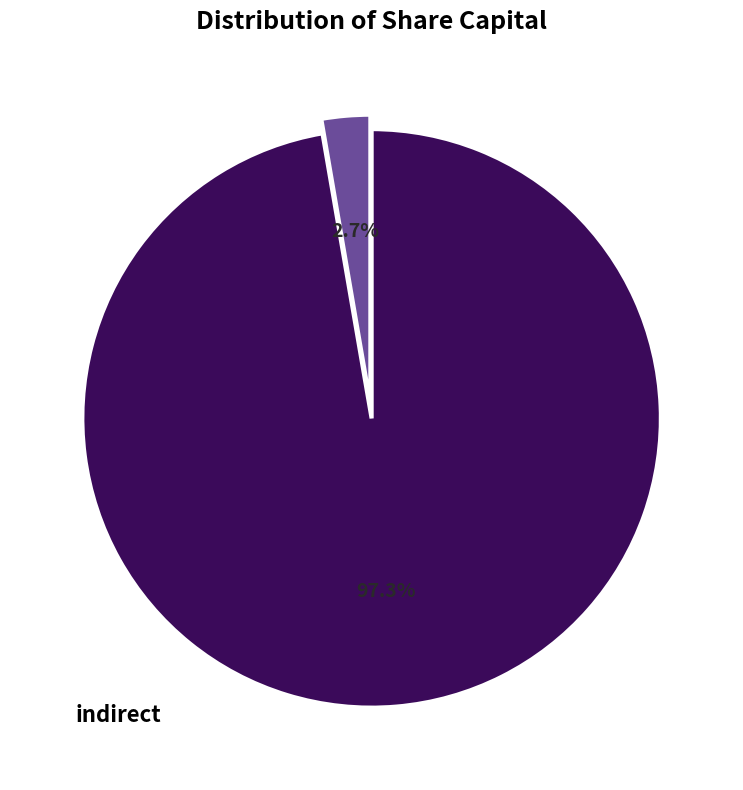

Is there any slice that represents more than half of the pie?

Yes